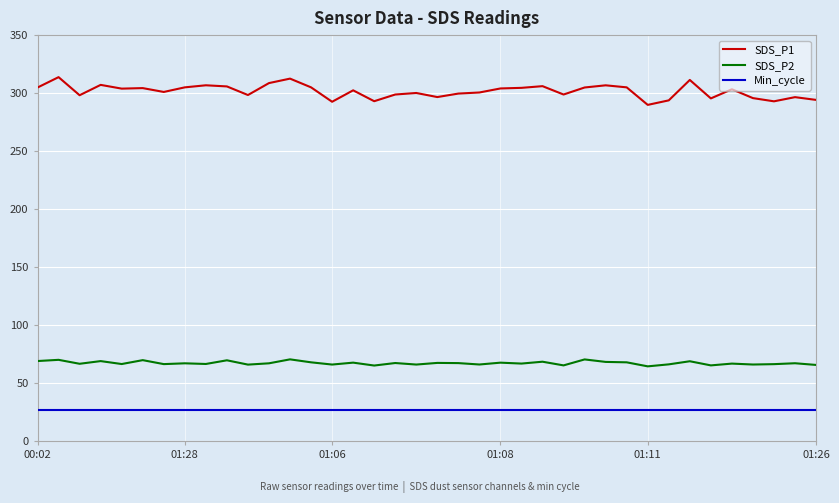

Which series has the largest total across all categories?

SDS_P1